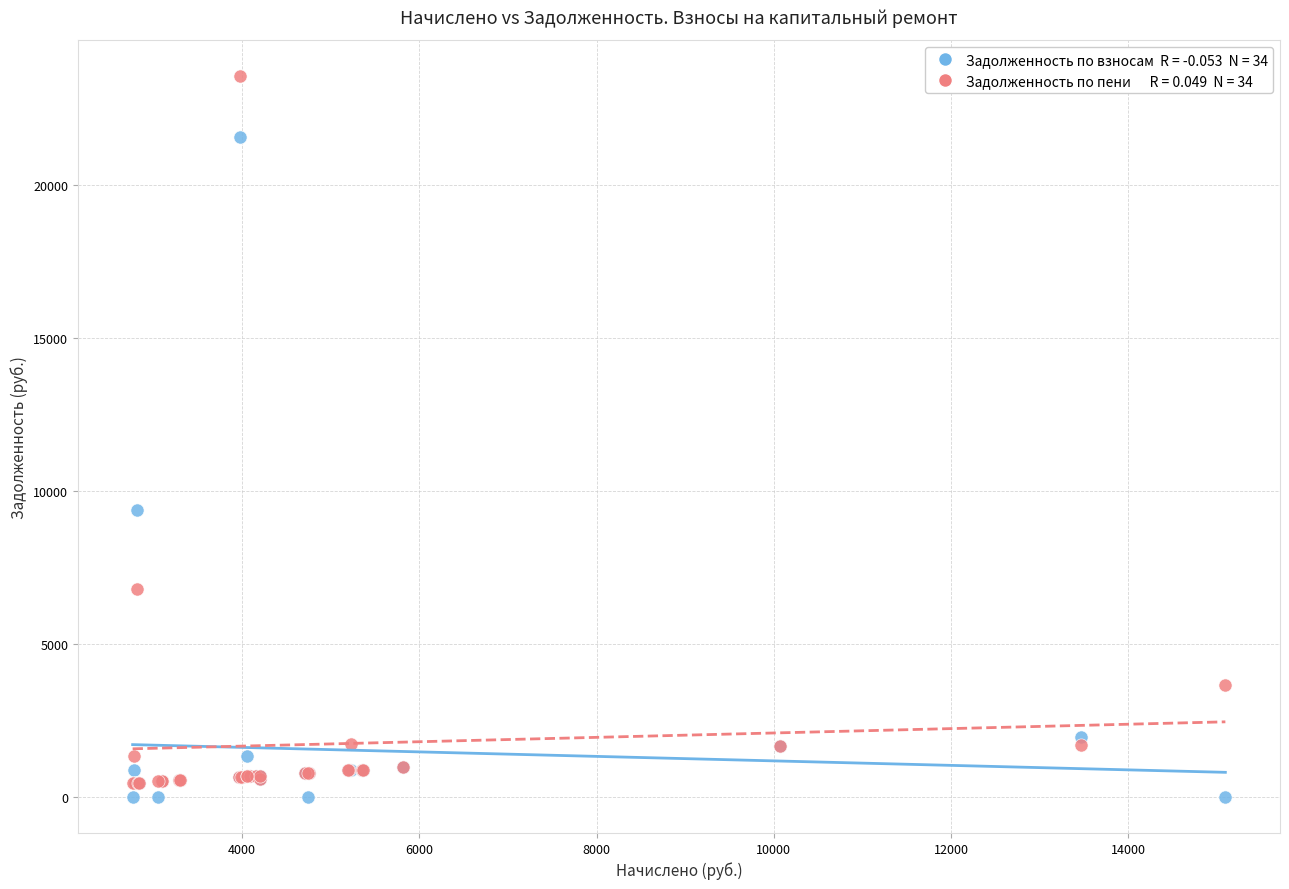

Across all series, what Y value is closest to 11784?

9391.5